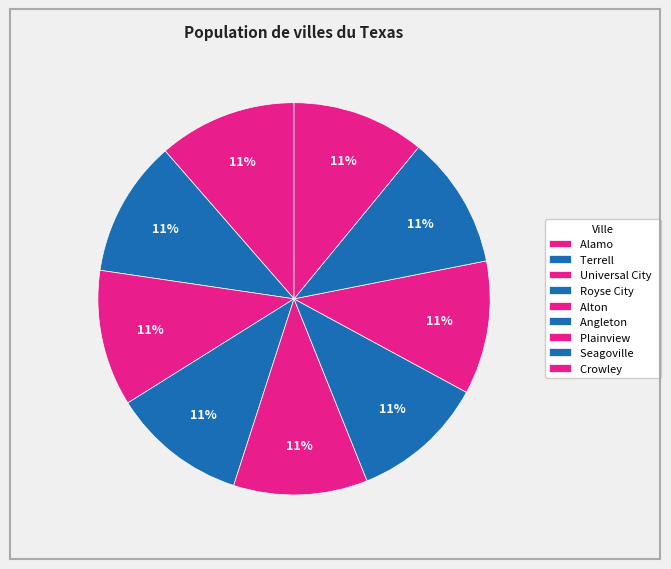

Which category has the smallest portion of the pie?

Crowley